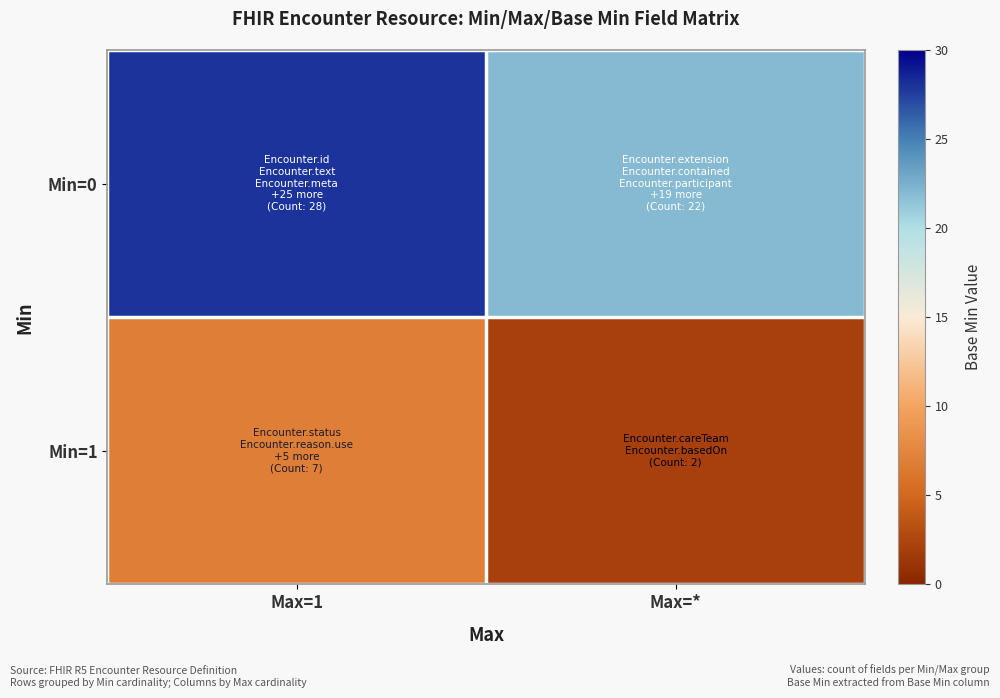

Which series has the largest range (max minus min)?

Min=0